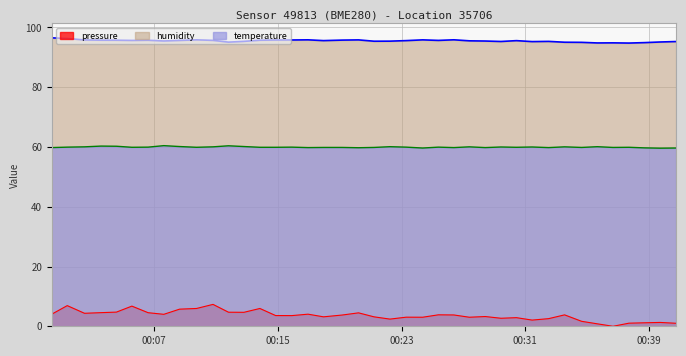

Where does the humidity series first go above 95?

2023-03-23T00:00:22